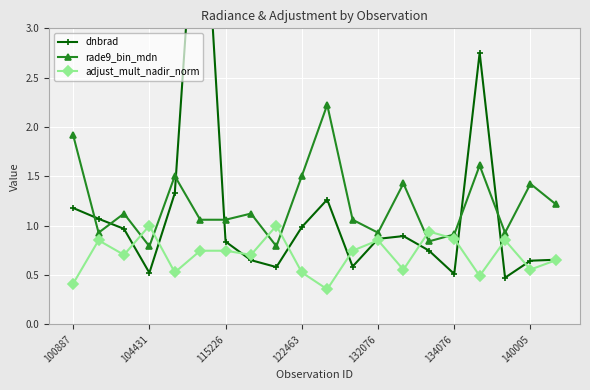

Rank the series by their average value, from highest to lowest.

rade9_bin_mdn, dnbrad, adjust_mult_nadir_norm